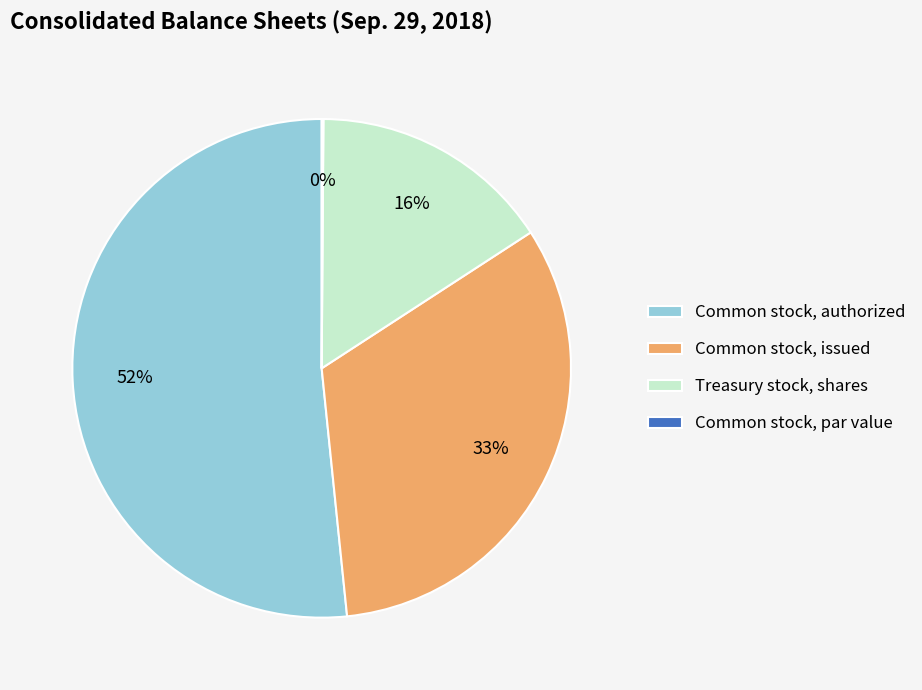

To the nearest percent, what is the difference between the Common stock, issued and Treasury stock, shares slice percentages?

17%